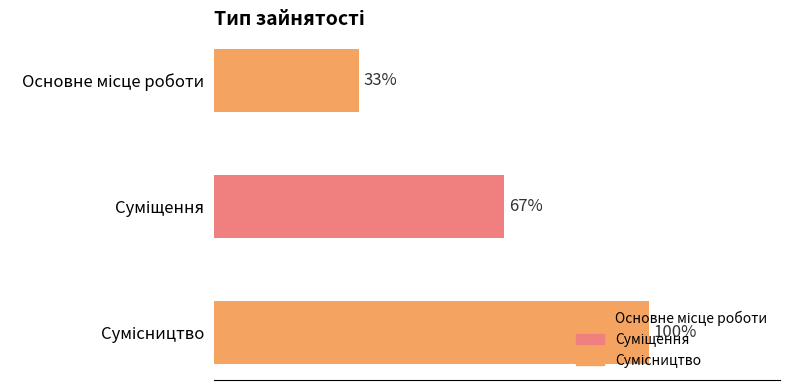

Approximately how many times larger is the value at Суміщення compared to Основне місце роботи?

2.0